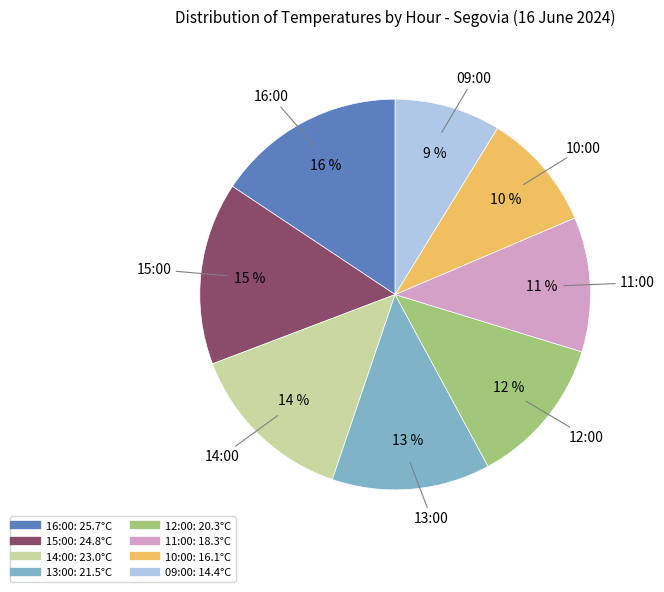

What is the ratio of the value at 13:00 to the value at 10:00?

1.3